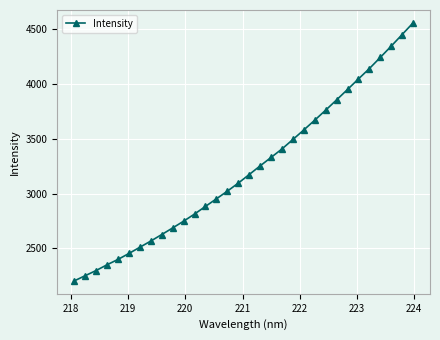

Reading left to right, list all the values displayed in this chart.

2201.9	2249.3	2296.6	2349.1	2398.1	2452.5	2509.4	2566.0	2625.4	2685.7	2747.4	2812.7	2882.5	2951.8	3021.7	3095.2	3173.5	3252.5	3329.7	3407.4	3493.9	3581.2	3670.3	3762.0	3855.6	3950.7	4047.0	4141.6	4243.4	4346.5	4452.3	4558.7